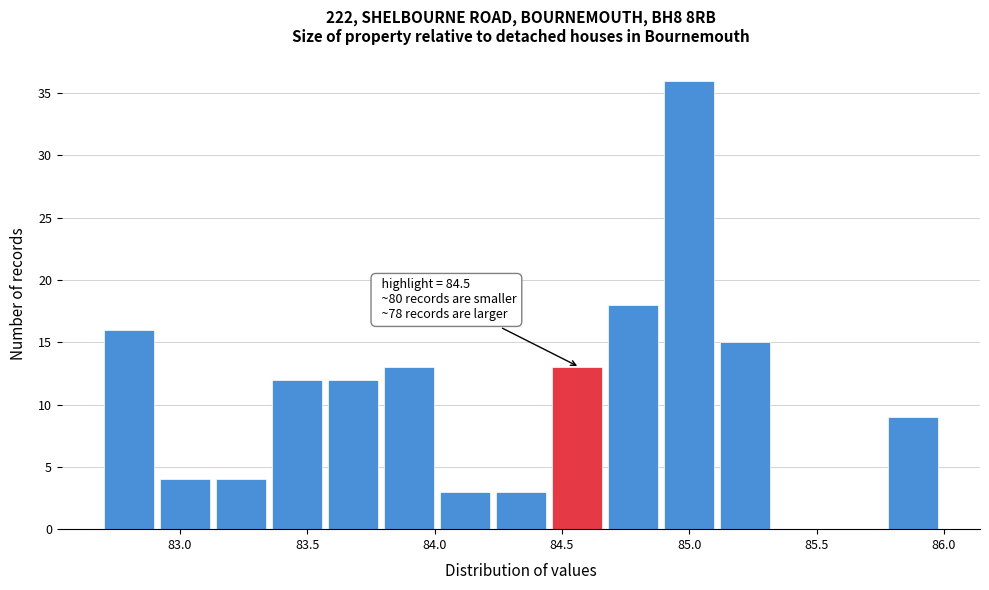

Over which range of the x-axis is the bar tallest?

84.90 to 85.12